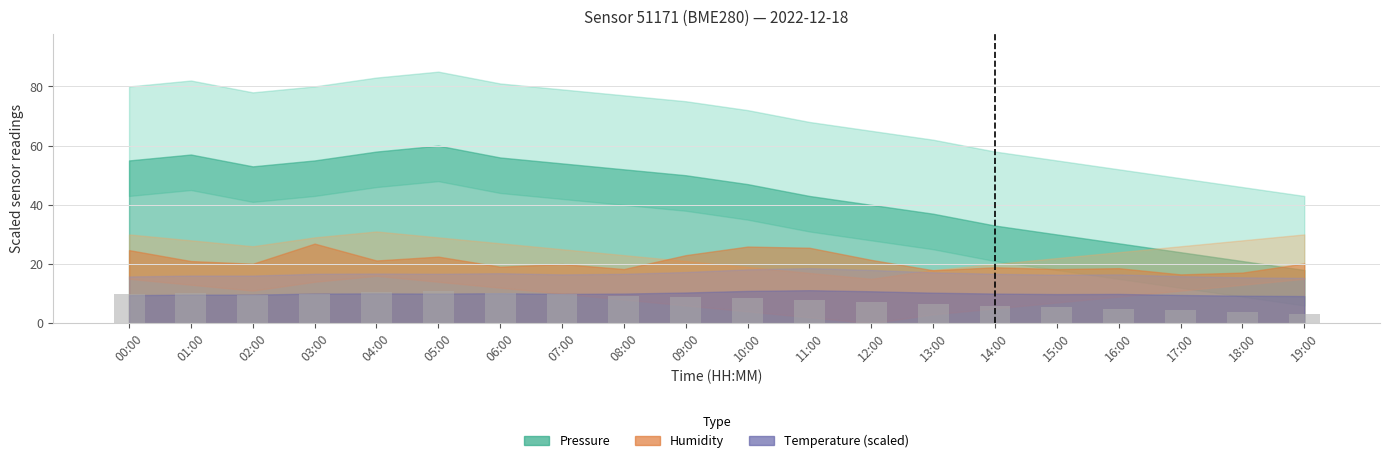

What is the value of the 6th bar from the left?

10.8